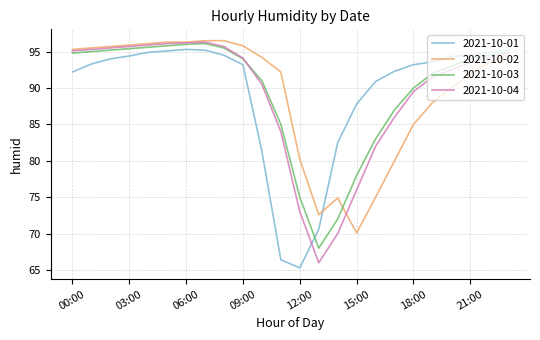

What is the greatest value displayed?

96.5